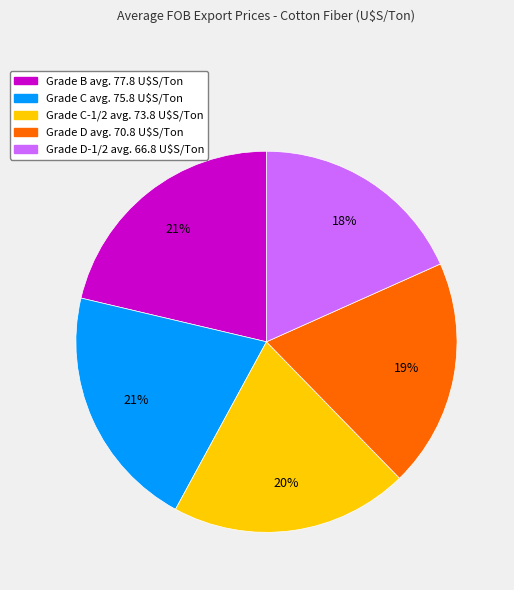

To the nearest percent, what is the difference between the largest and smallest slice percentages?

3%